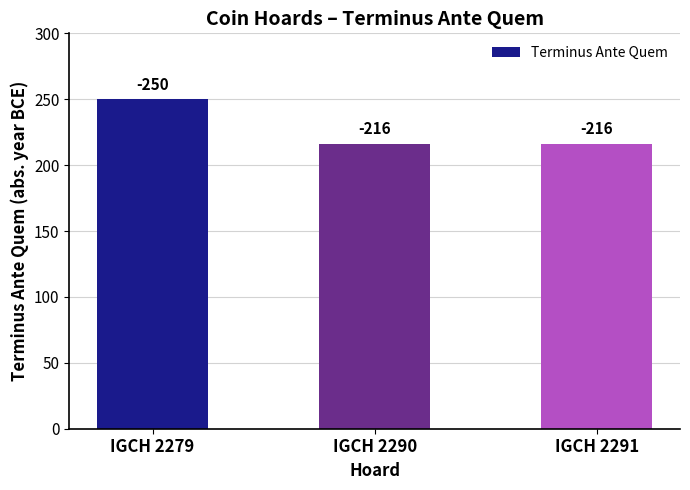

The value at IGCH 2291 is 216. True or false?

True